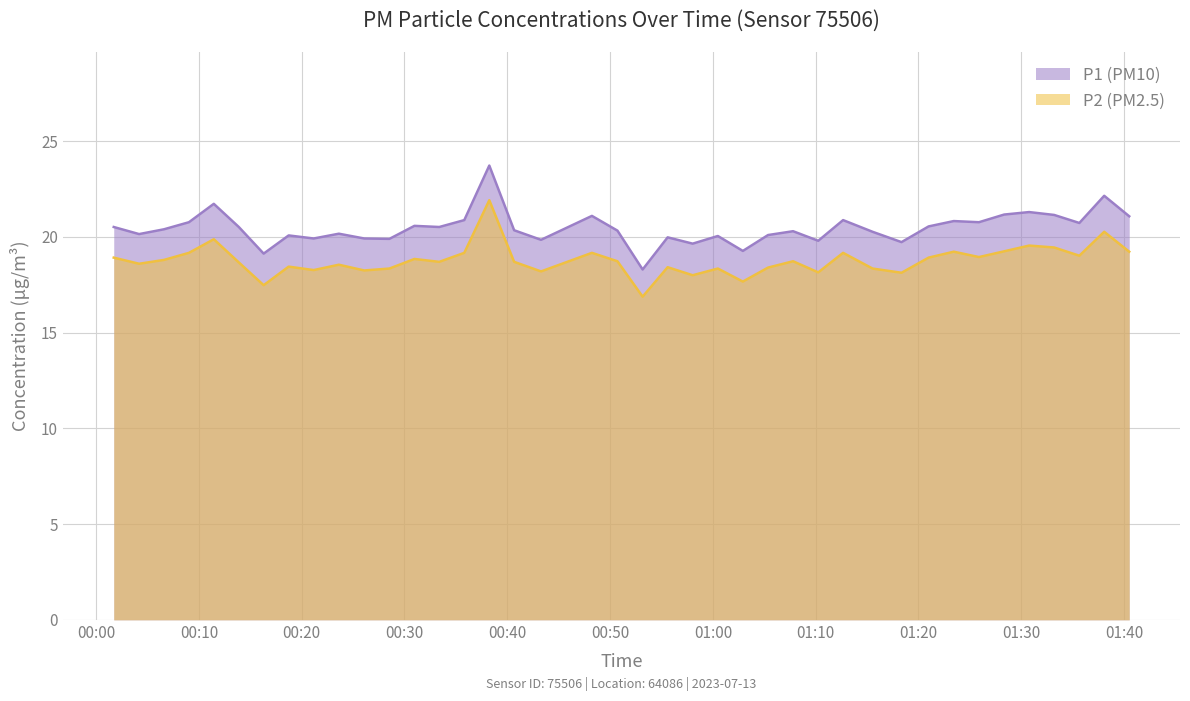

What is the greatest value displayed?

23.7